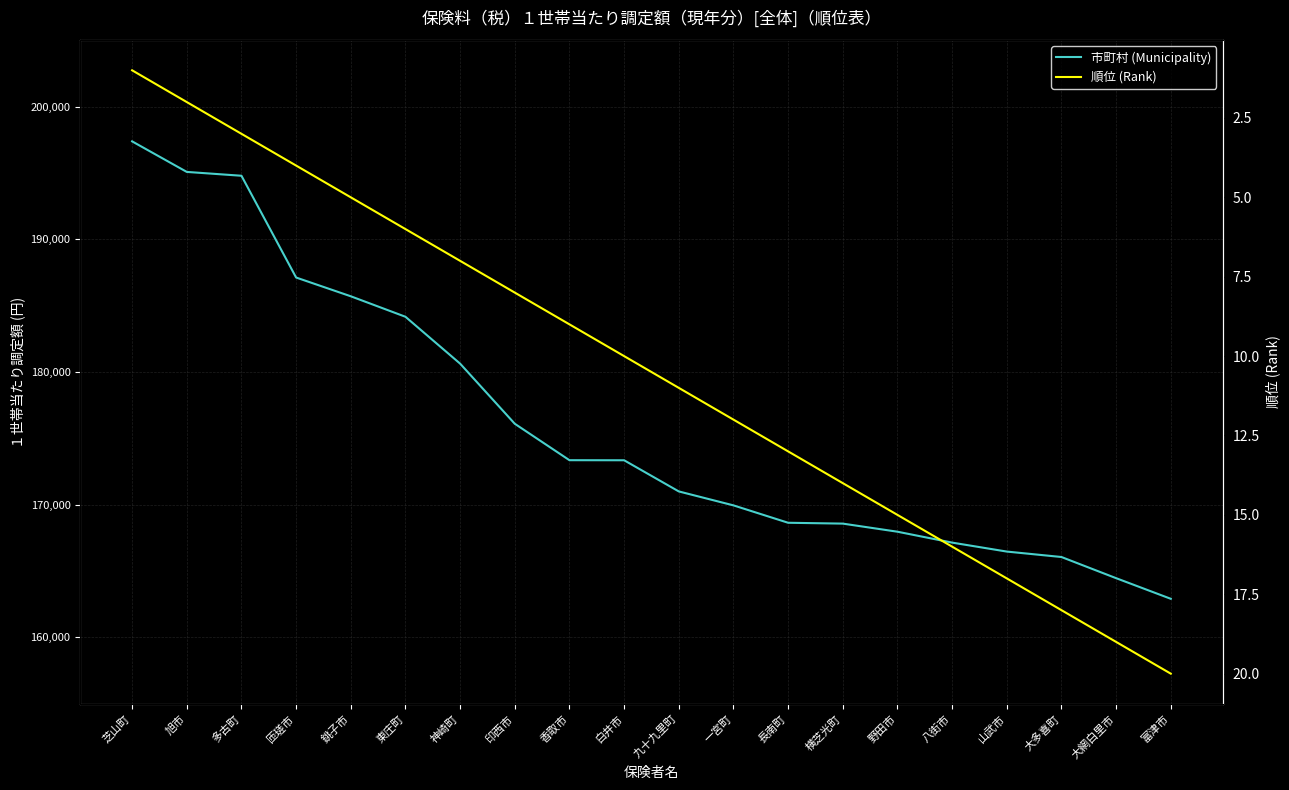

Reading right to left, list all the values displayed in this chart.

市町村 (Municipality): 富津市=162913	大網白里市=164467	大多喜町=166061	山武市=166471	八街市=167146	野田市=167967	横芝光町=168577	長南町=168641	一宮町=169951	九十九里町=171002	白井市=173349	香取市=173354	印西市=176099	神崎町=180628	東庄町=184160	銚子市=185703	匝瑳市=187116	多古町=194783	旭市=195072	芝山町=197374
順位 (Rank): 富津市=20	大網白里市=19	大多喜町=18	山武市=17	八街市=16	野田市=15	横芝光町=14	長南町=13	一宮町=12	九十九里町=11	白井市=10	香取市=9	印西市=8	神崎町=7	東庄町=6	銚子市=5	匝瑳市=4	多古町=3	旭市=2	芝山町=1